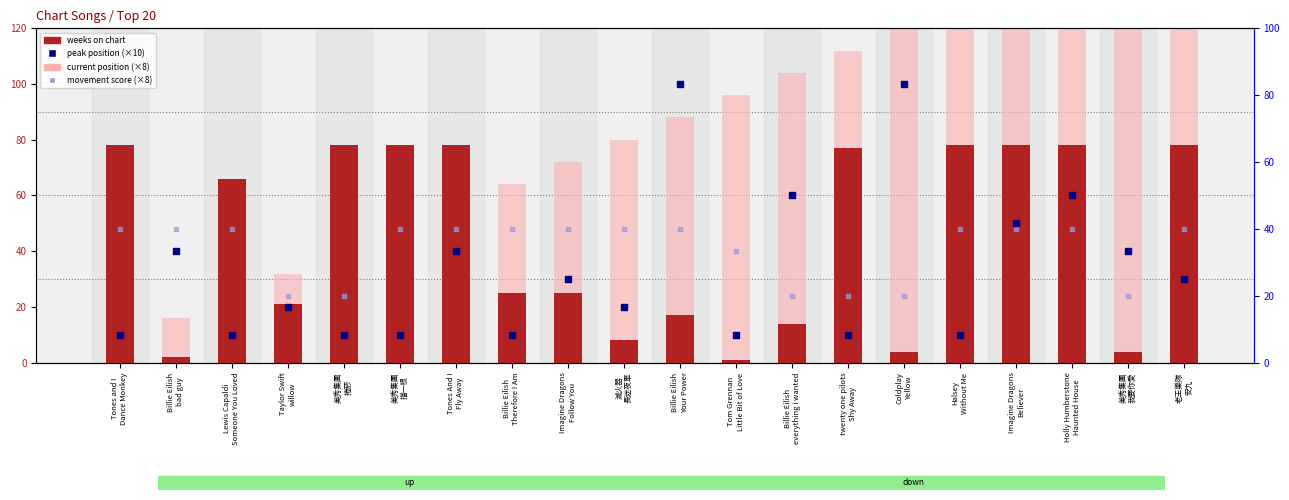

What is the total value across all series at twenty one pilots
Shy Away?

223